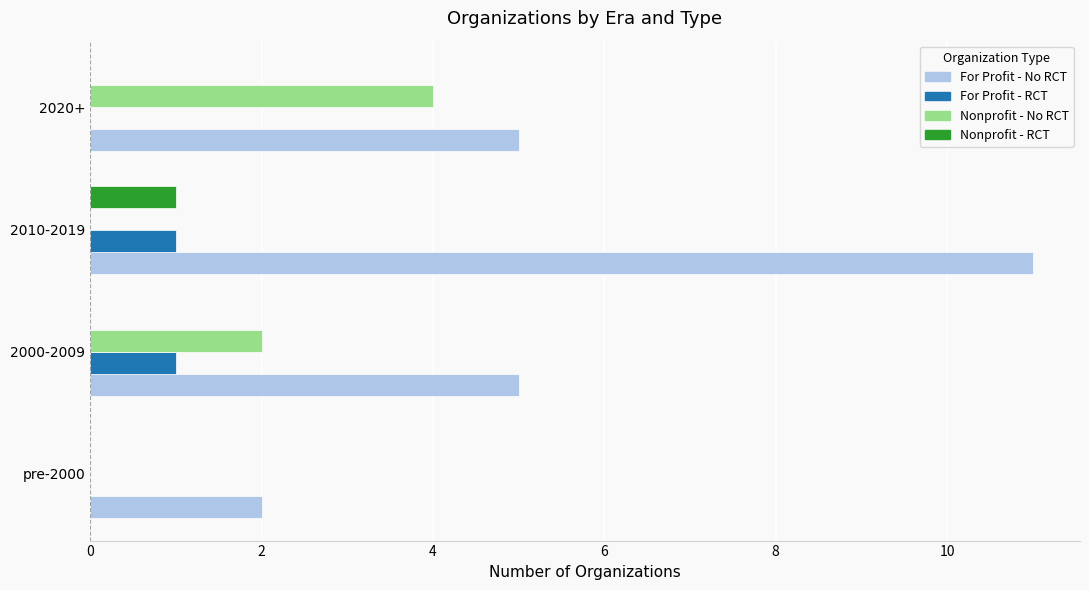

The value of For Profit - No RCT at 2000-2009 is 7. True or false?

False